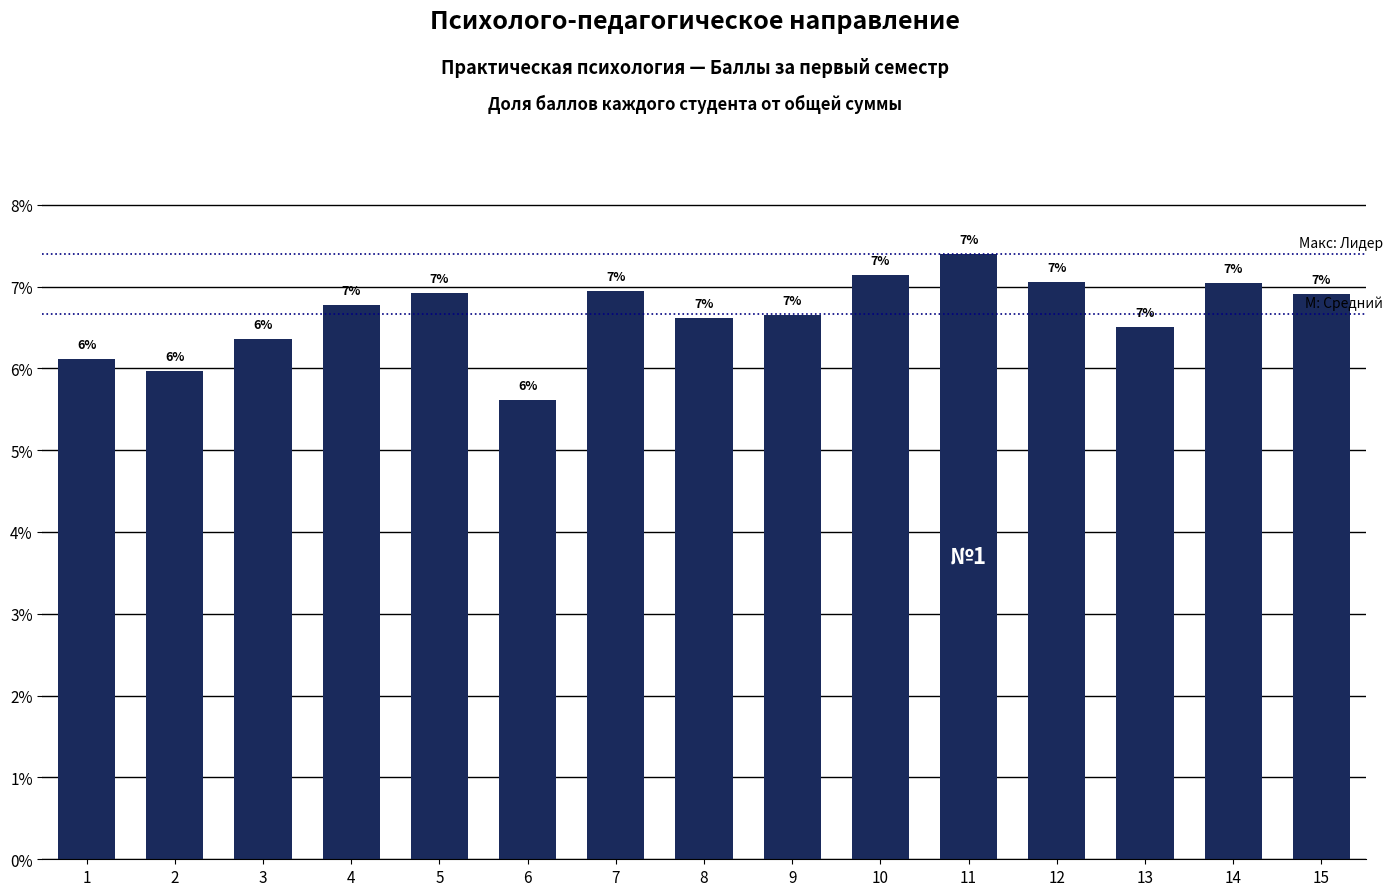

Are the bars horizontal?

No